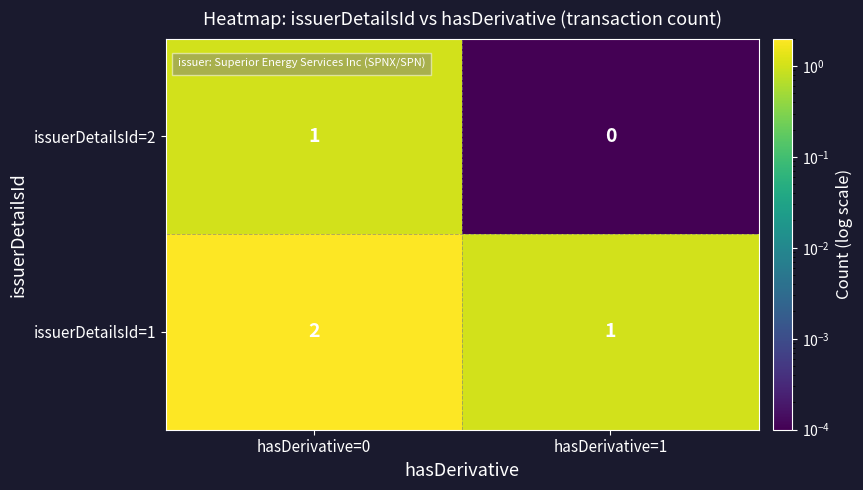

Rank the series at hasDerivative=0 from lowest to highest value.

issuerDetailsId=2, issuerDetailsId=1